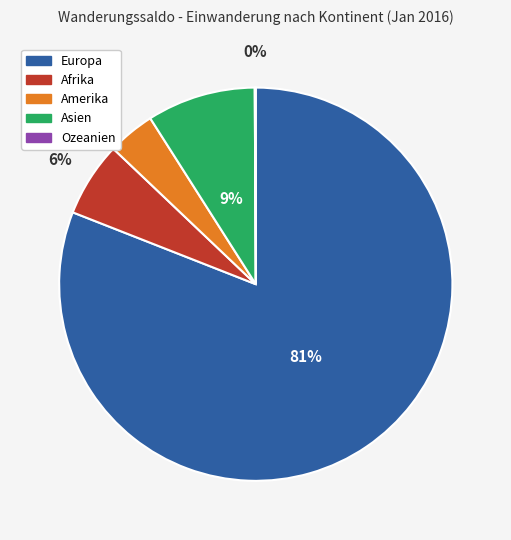

Is the sum of Europa and Afrika greater than half?

Yes